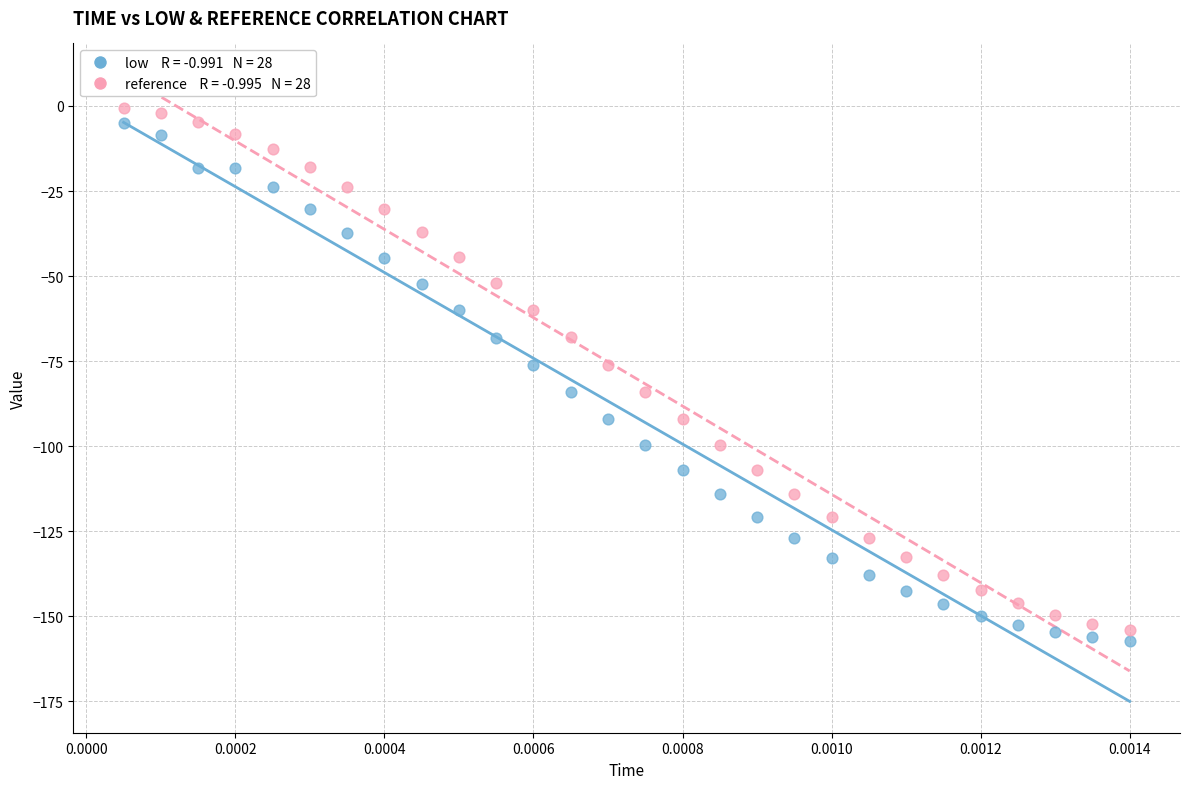

Across all data points, what is the range of Y values (max minus min)?

156.5